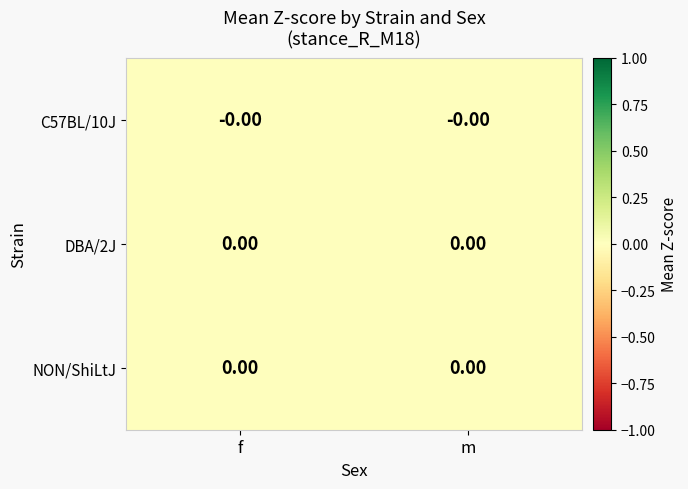

Which has a higher value, m or f?

m